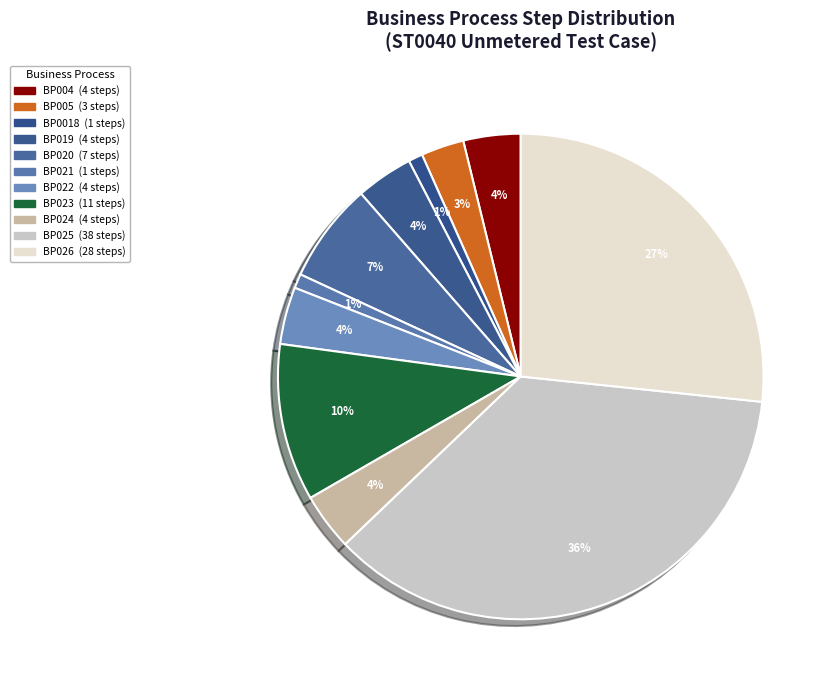

To the nearest percent, what is the difference between the largest and smallest slice percentages?

35%